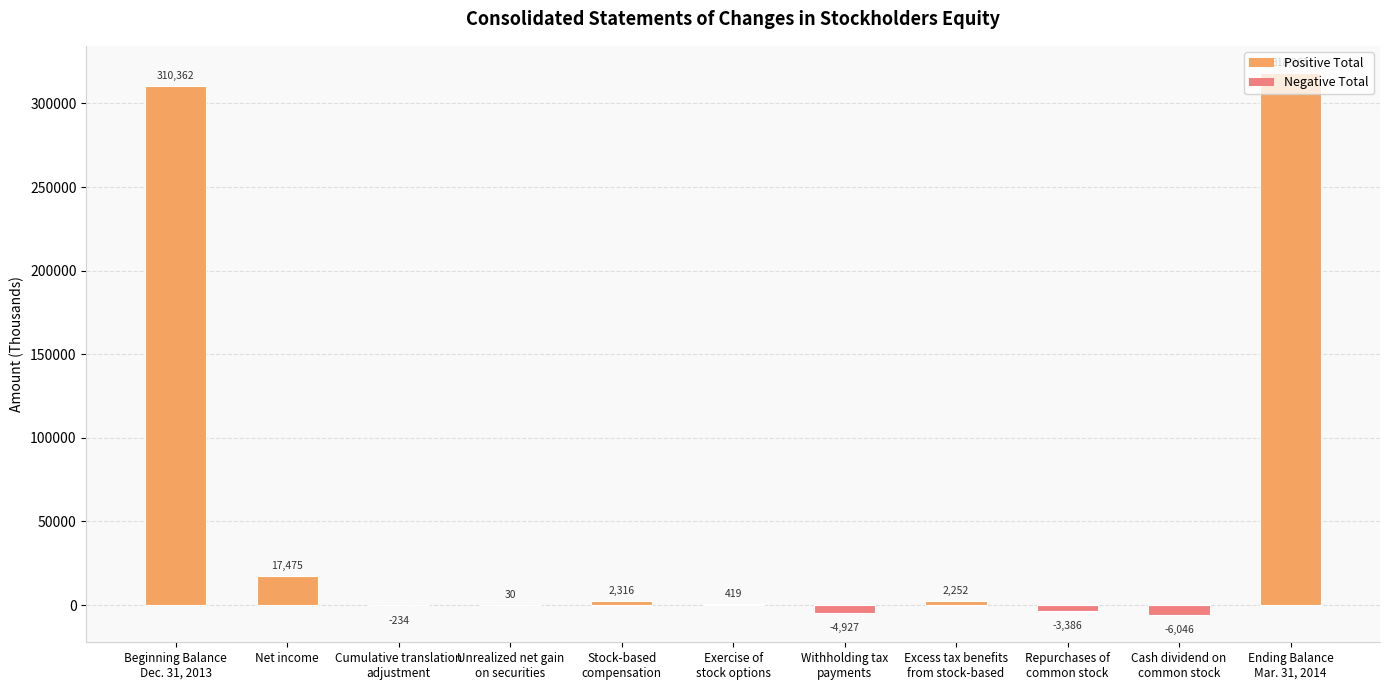

How many positive values are there?

7